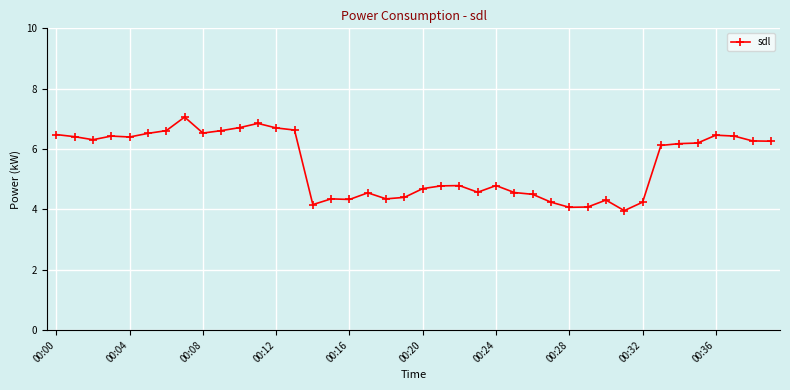

True or false: there are more than 1 points higher than both neighbors.

True